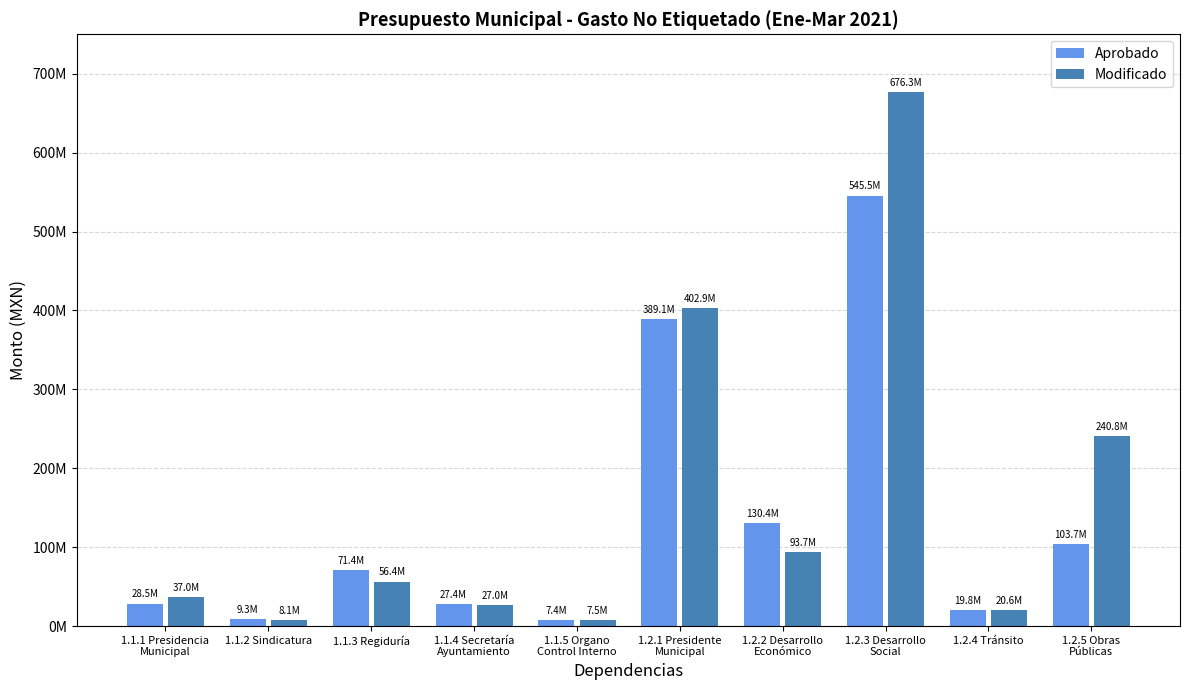

Does the chart contain any negative values?

No